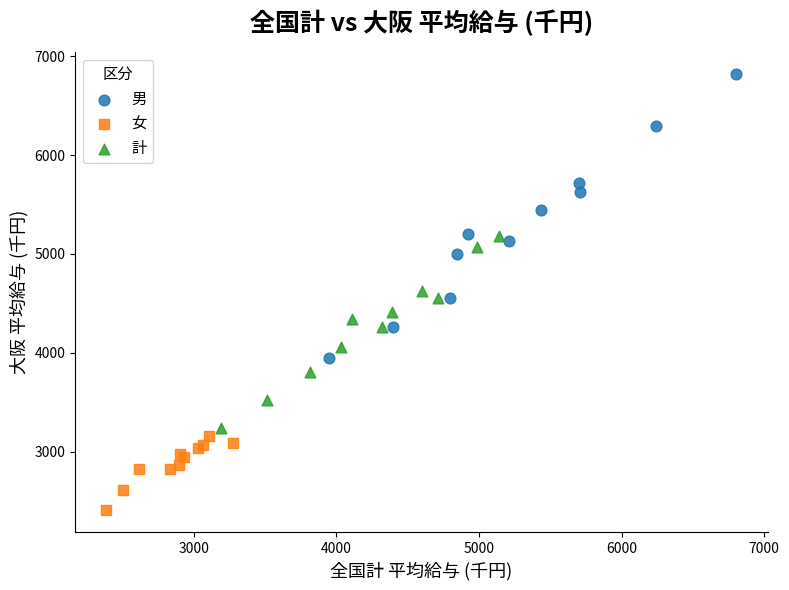

What are all the series names shown in the legend?

男, 女, 計